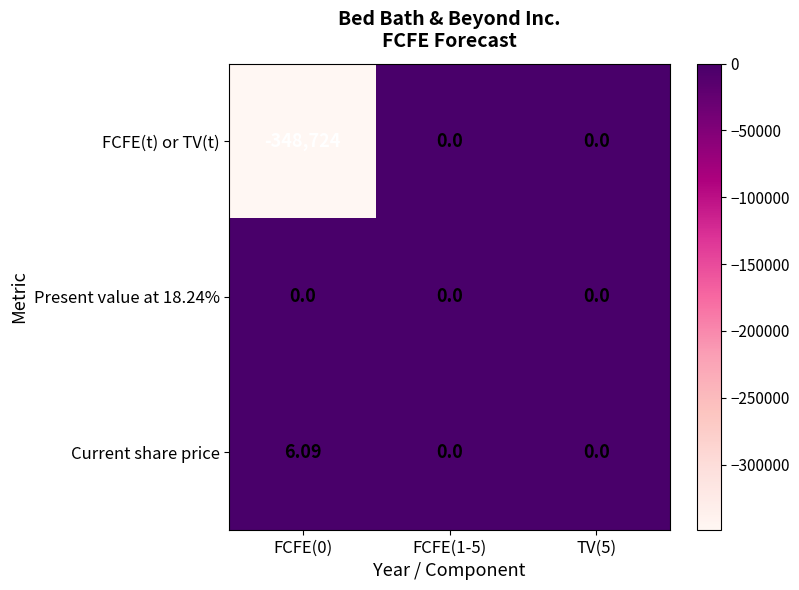

How many distinct data groups are displayed?

3